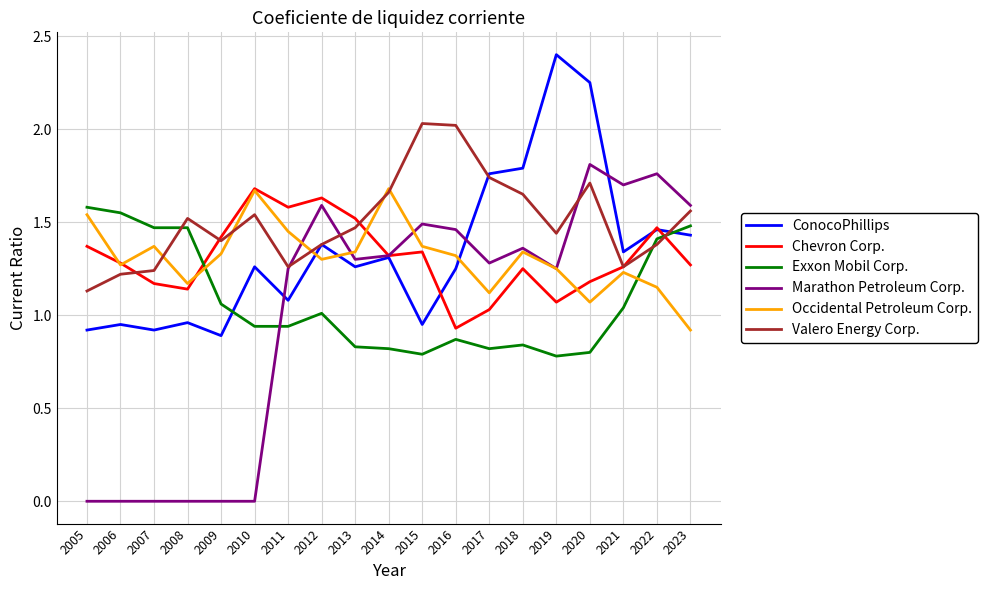

What is the greatest value displayed?

2.4